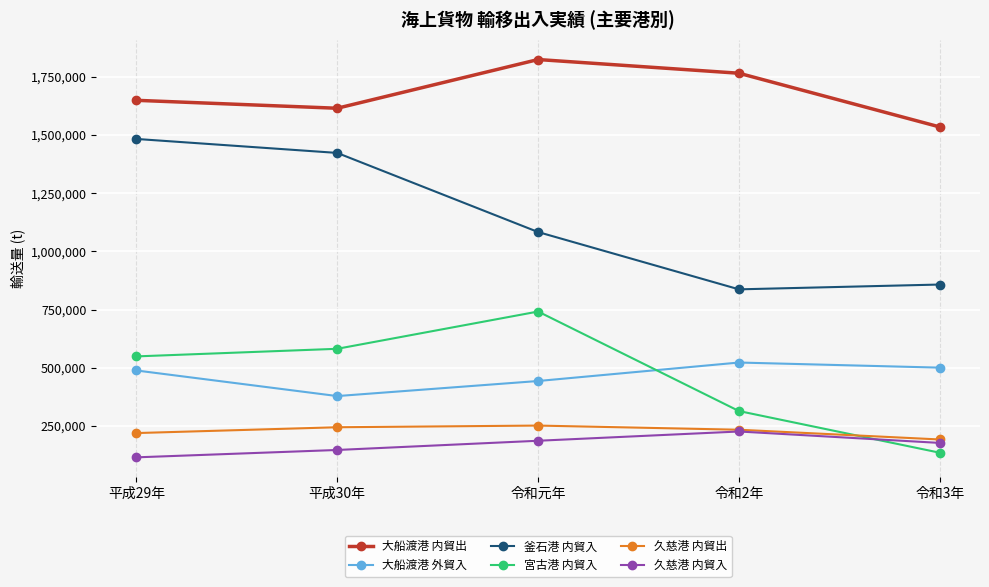

Between 平成29年 and 令和2年, which series saw the biggest shift?

釜石港 内貿入